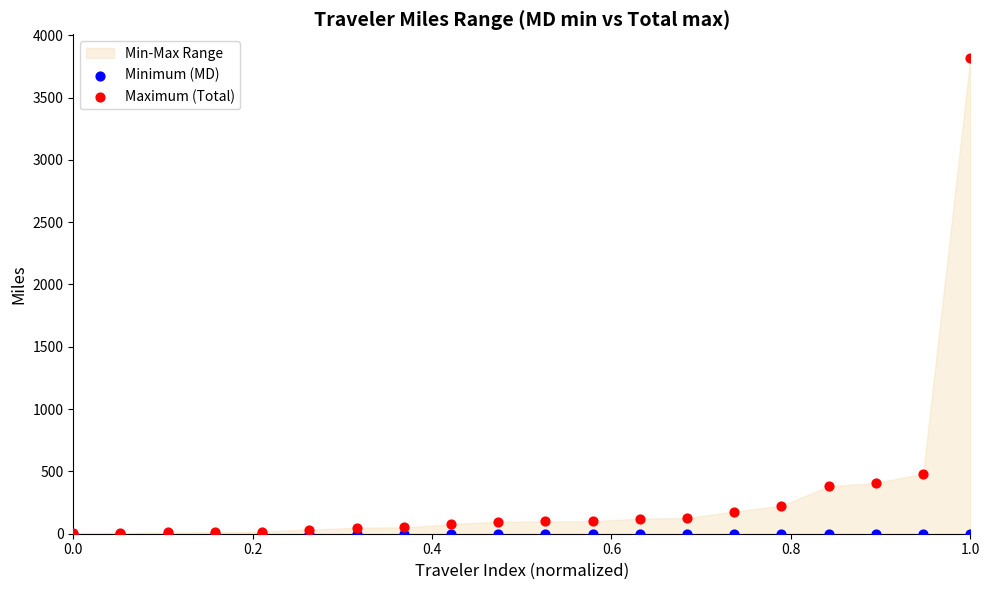

In the Maximum (Total) series, what Y value is closest to 1911?

479.4